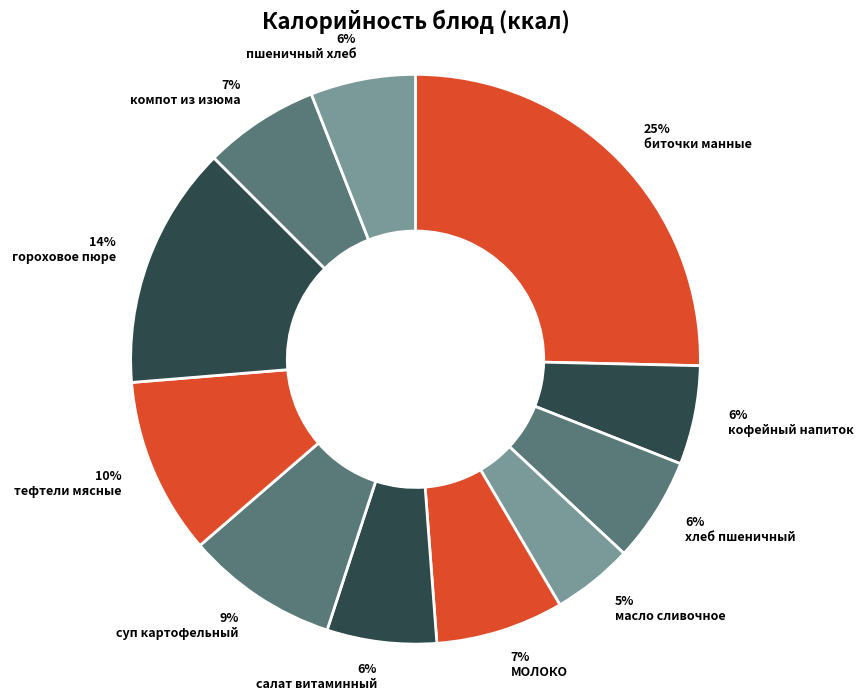

To the nearest percent, what portion does гороховое пюре represent?

14%